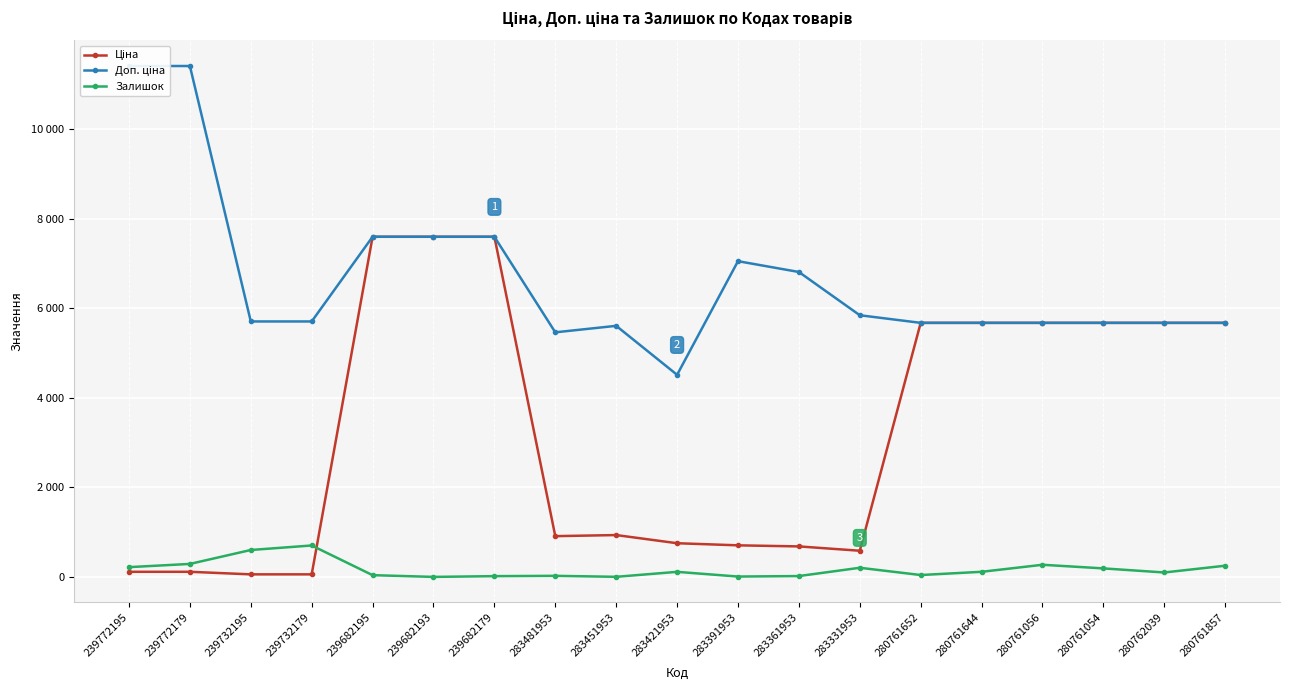

Does the chart display data point markers on the line(s)?

Yes